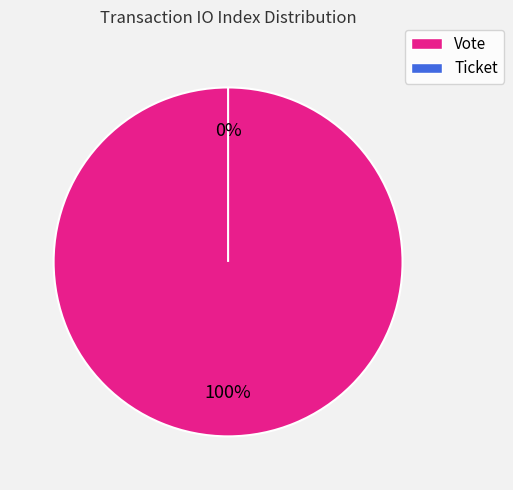

Which slice is the smallest?

Ticket